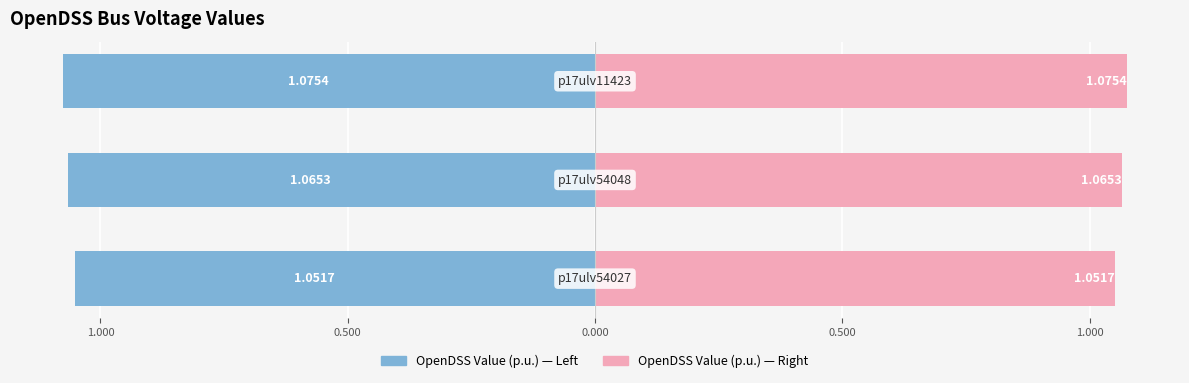

What is the average value of the OpenDSS Value (p.u.) Alt series?

1.1